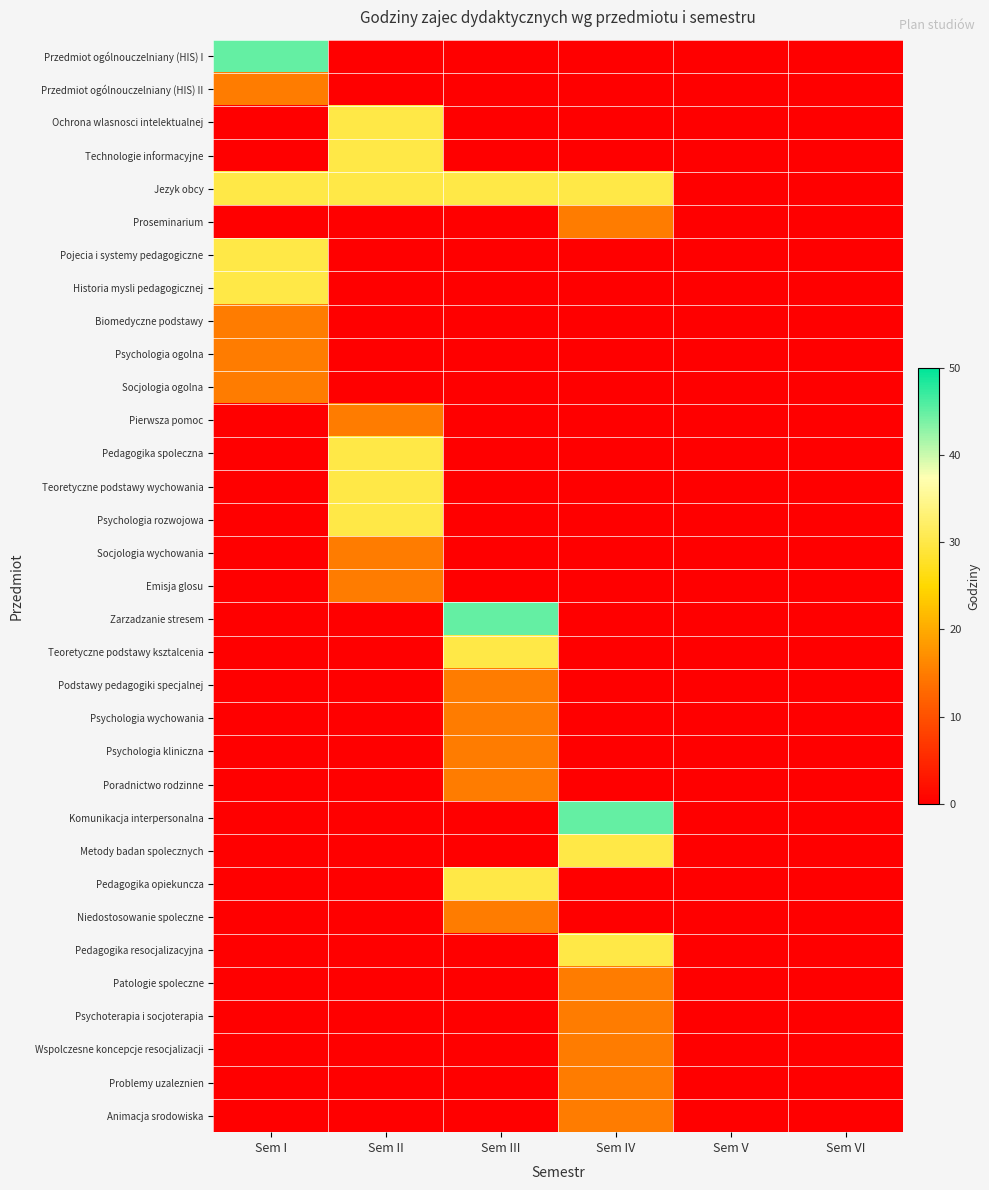

Which series has the largest total across all categories?

Jezyk obcy